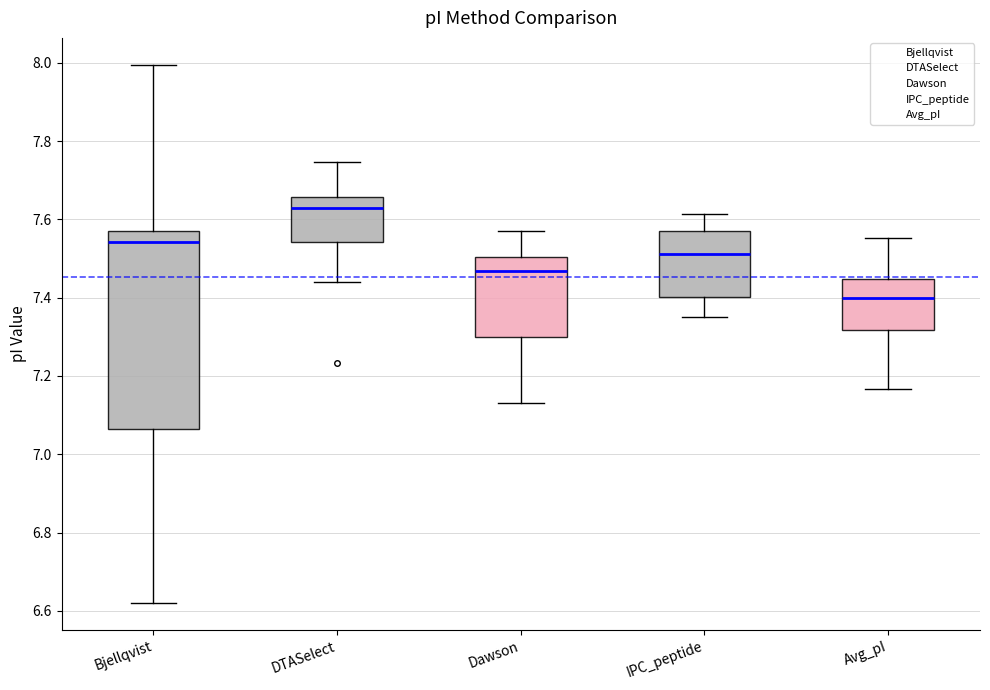

Which box has the highest median line?

DTASelect